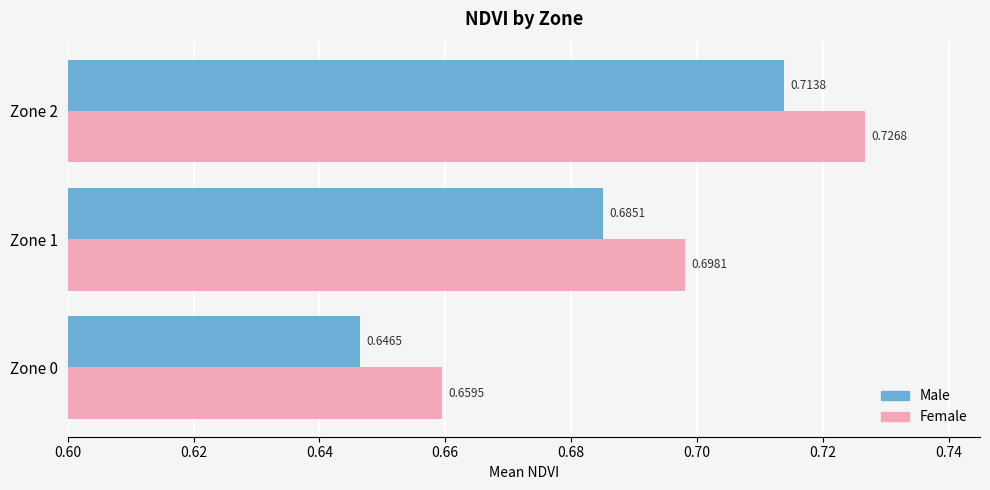

How many series are shown in this chart?

2